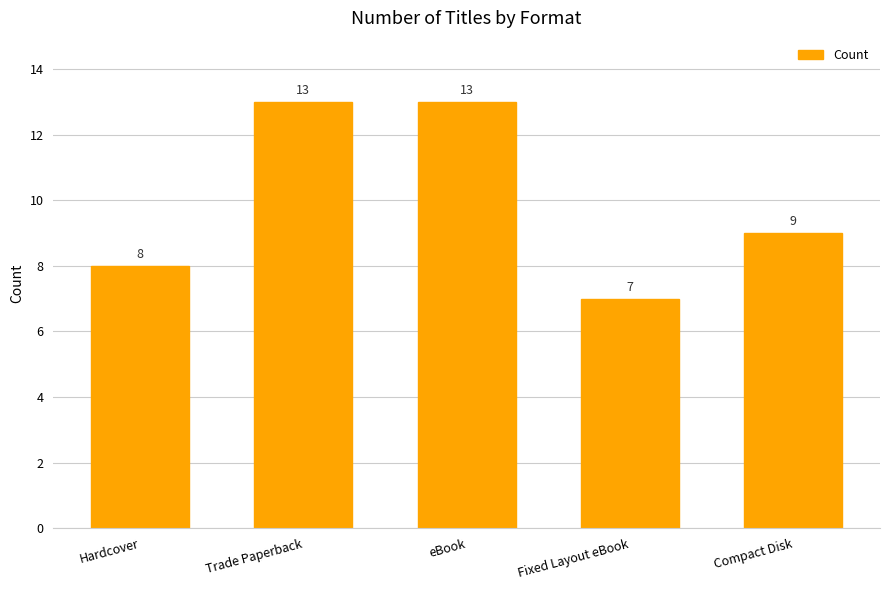

Reading left to right, what are all the values shown in this chart?

Hardcover=8	Trade Paperback=13	eBook=13	Fixed Layout eBook=7	Compact Disk=9